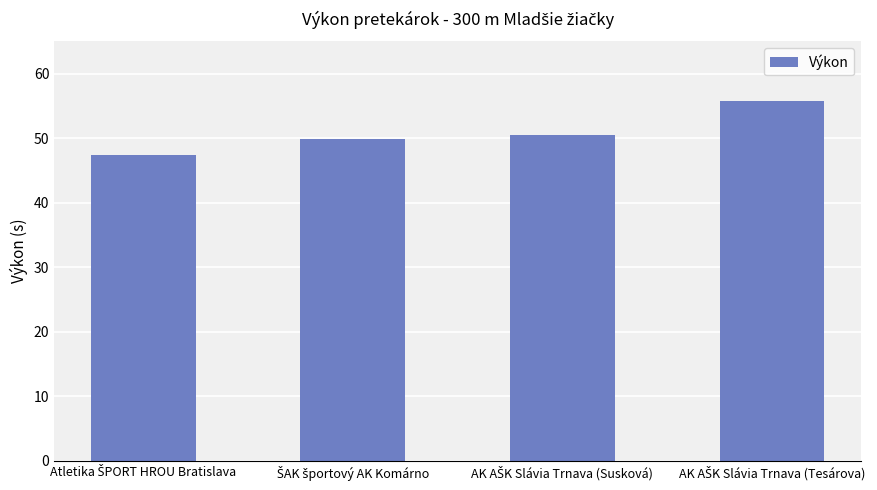

What is the minimum value shown in the chart?

47.4